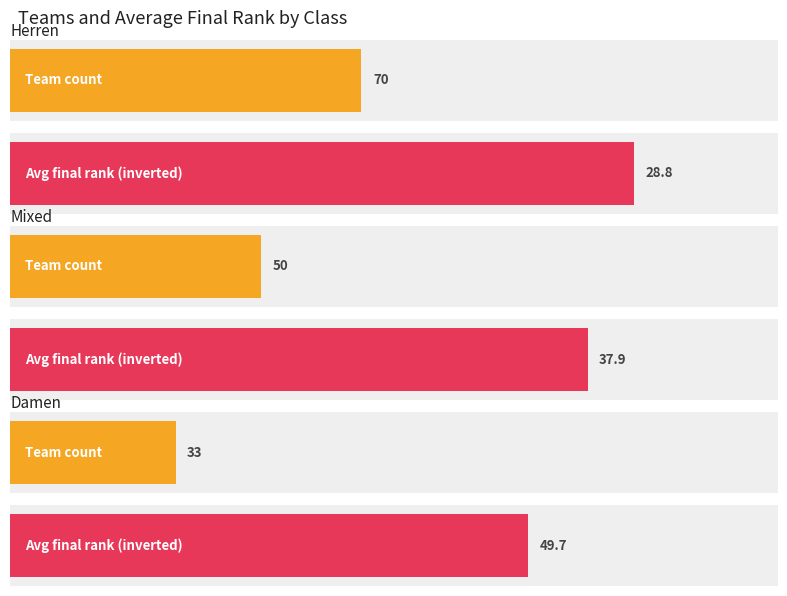

True or false: Average count has a value of 97 at Damen.

False